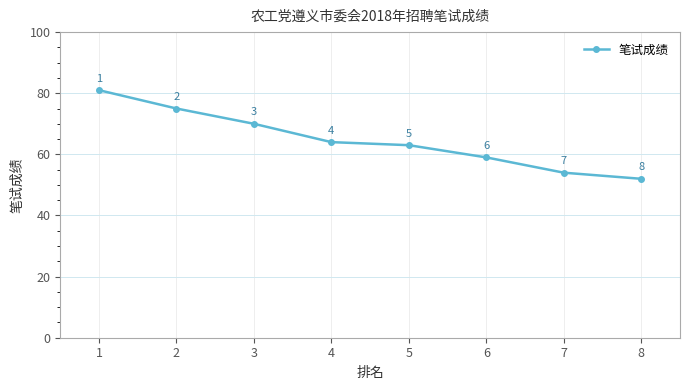

Is it true that the value at 8 is 52?

True